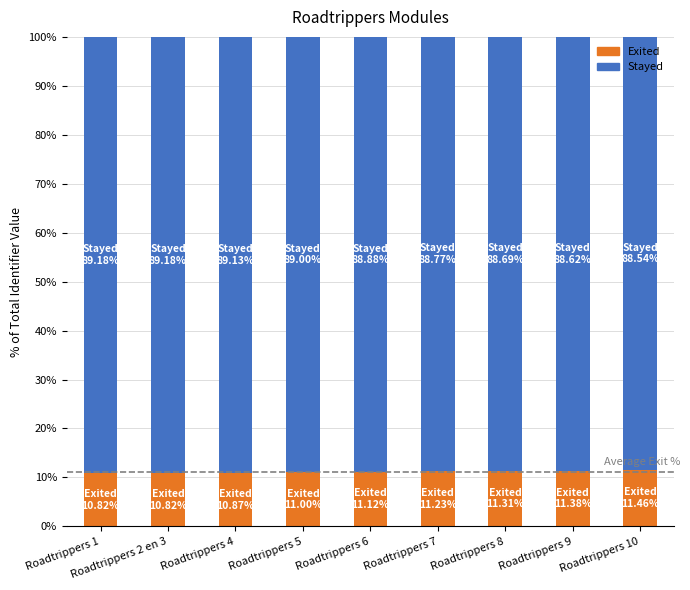

What is the total value across all series at Roadtrippers 8?

100.0